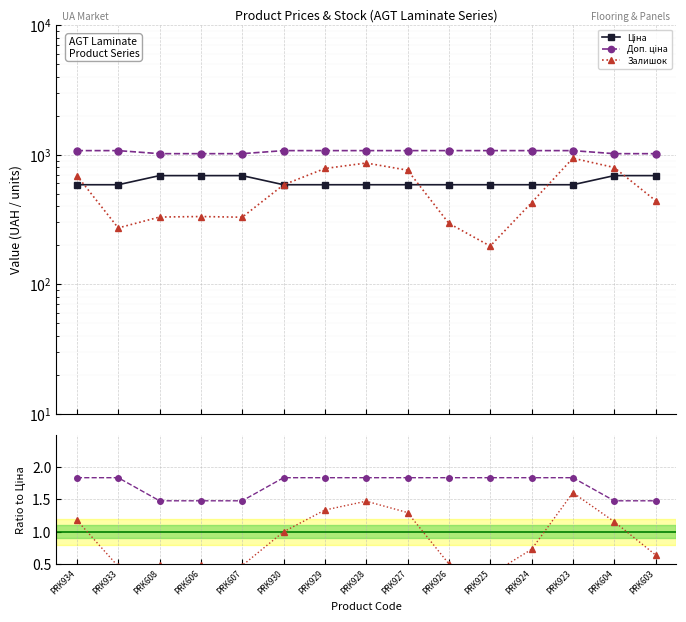

Between PRK606 and PRK928, which series saw the biggest shift?

Ціна